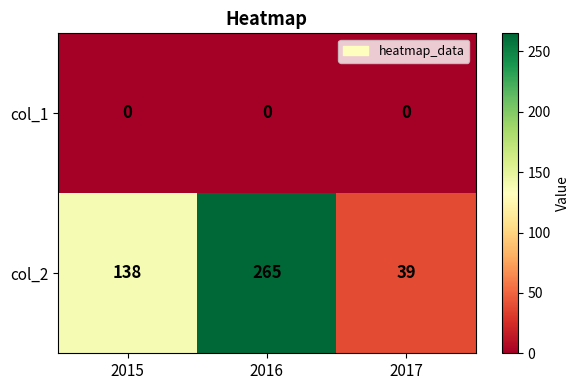

Reading left to right, transcribe all the data shown in this chart.

col_1: 0	0	0
col_2: 138	265	39